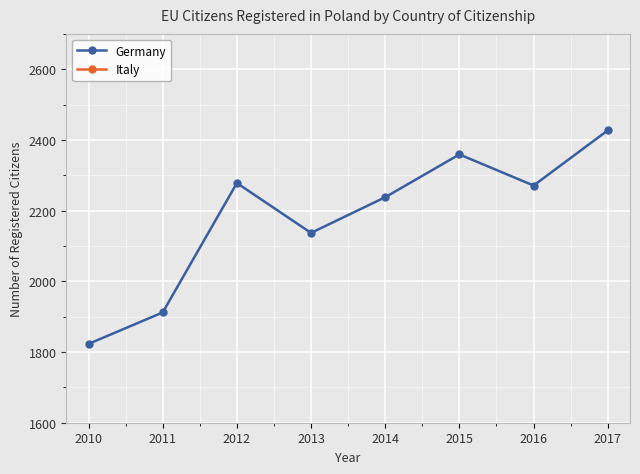

At which category is the sum across all series the highest?

2017